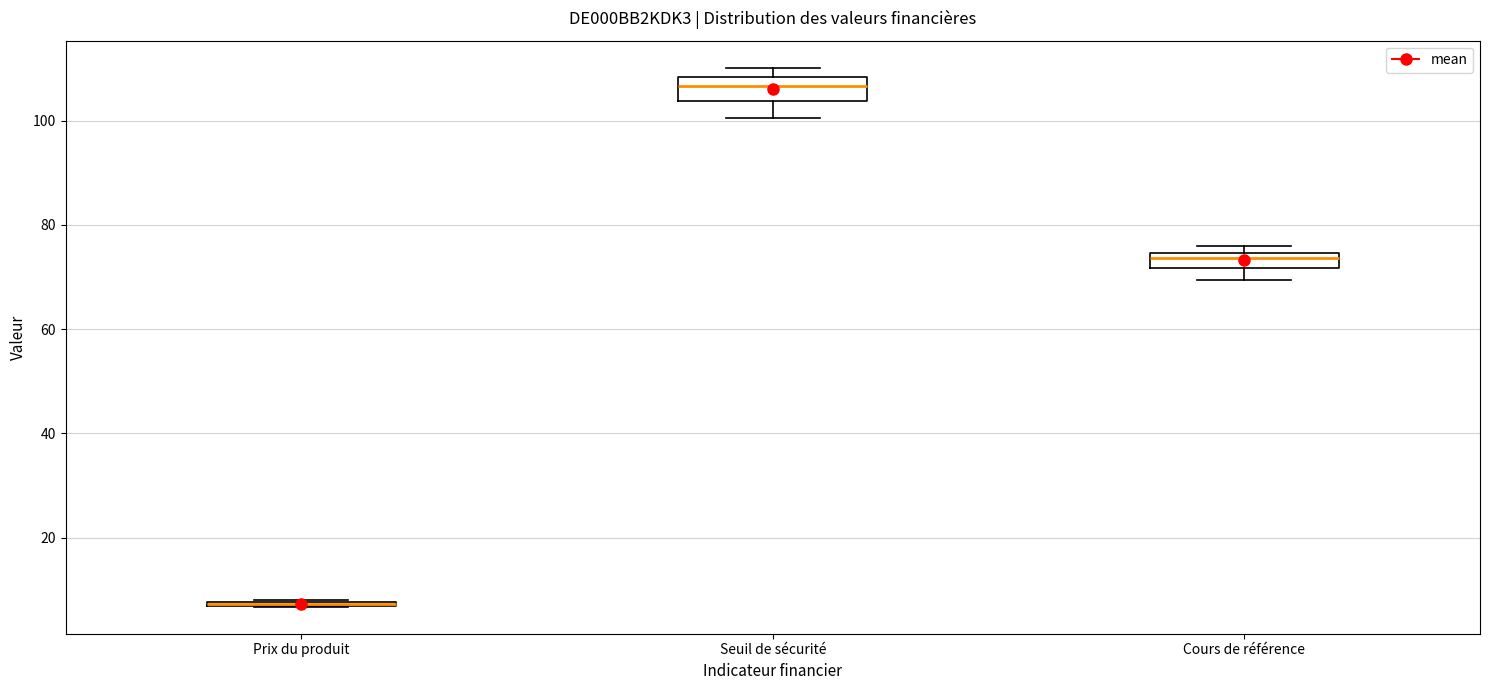

Where is the upper edge of the box for Seuil de sécurité on the y-axis? The values are not printed on the chart, so give them approximately, as read against the axis.

108